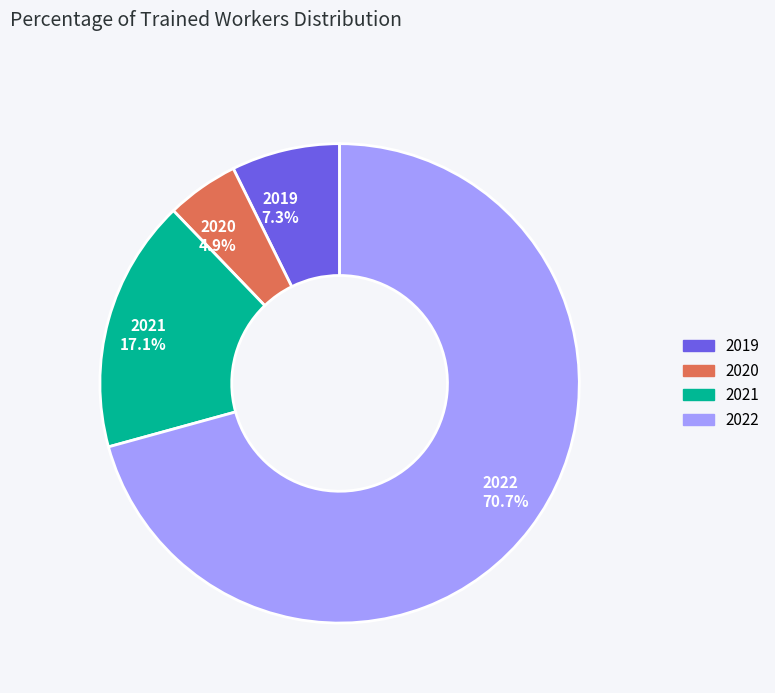

What is the ratio of the value at 2020 to the value at 2019?

0.7